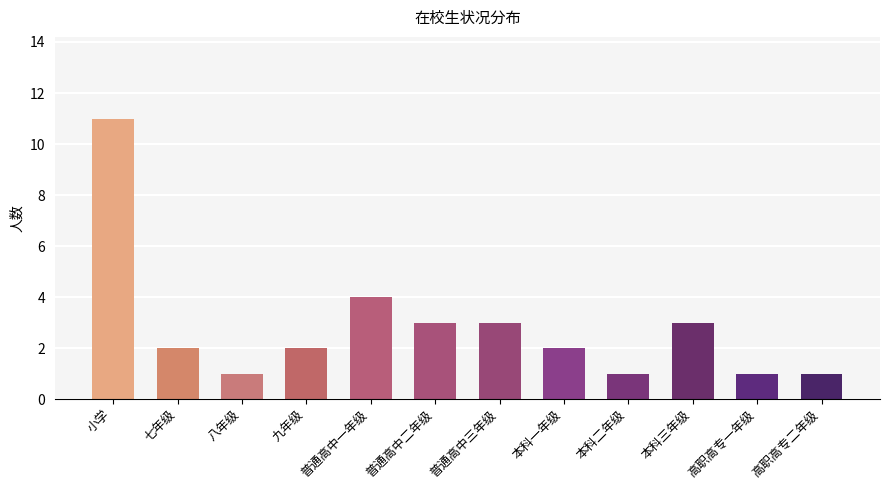

What is the difference between the values at 本科二年级 and 小学?

10